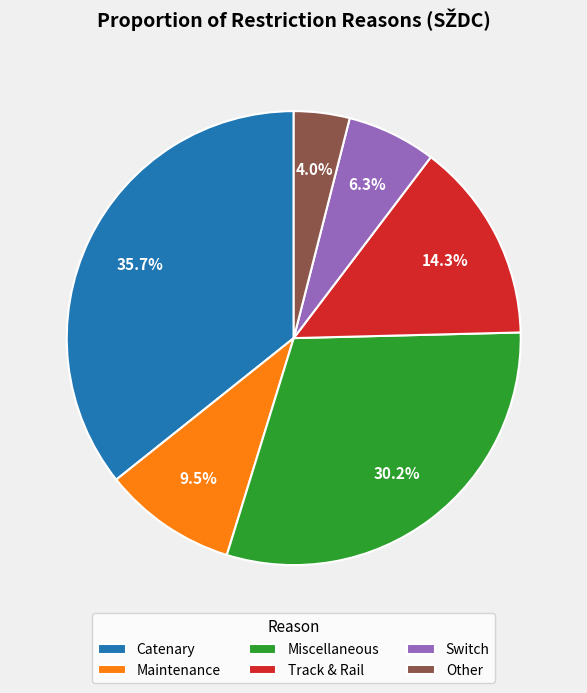

Rank the categories by value from highest to lowest.

Catenary, Miscellaneous, Track & Rail, Maintenance, Switch, Other